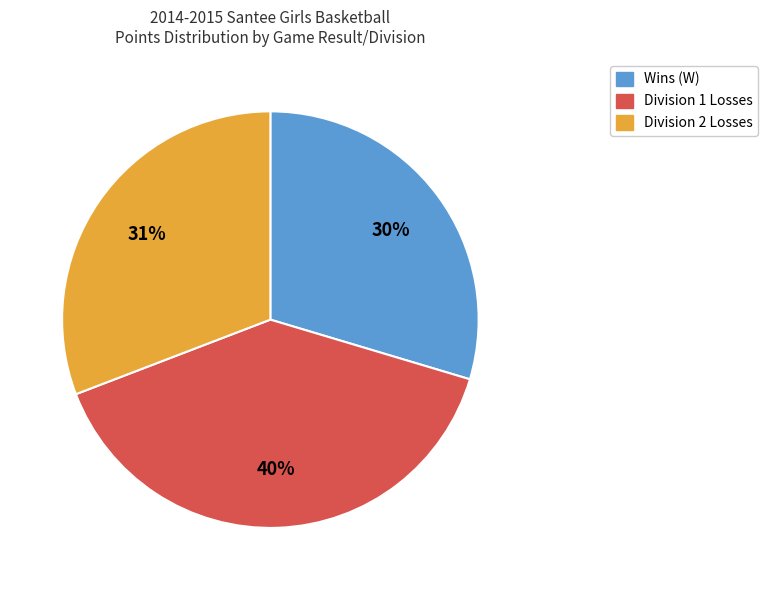

Is there a majority slice in this chart?

No